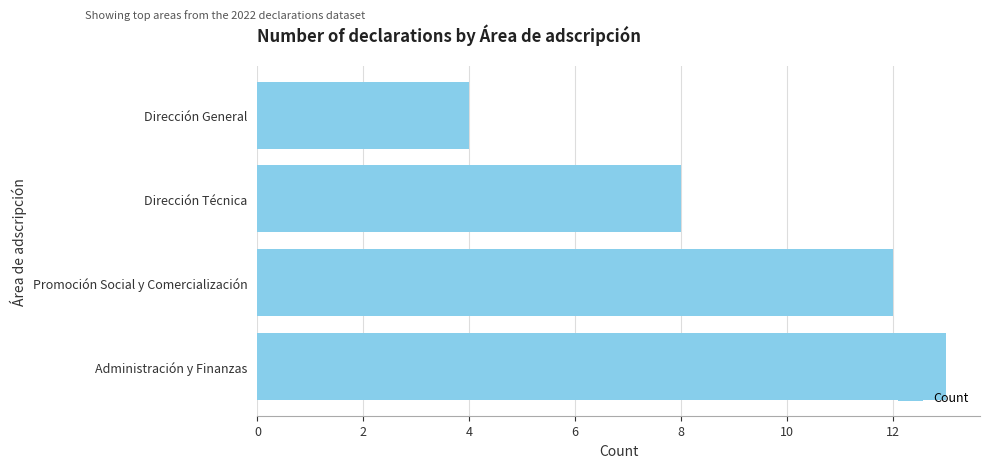

What is the difference between the second highest and minimum values?

8